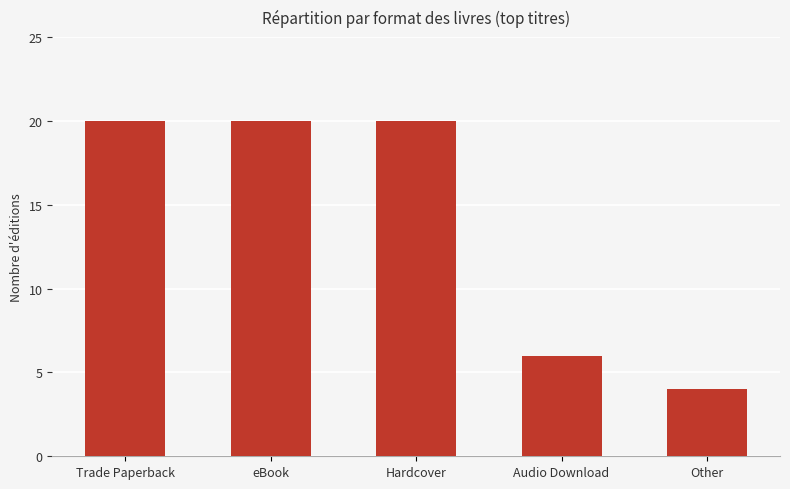

Is it true that the value at Other is 3?

False